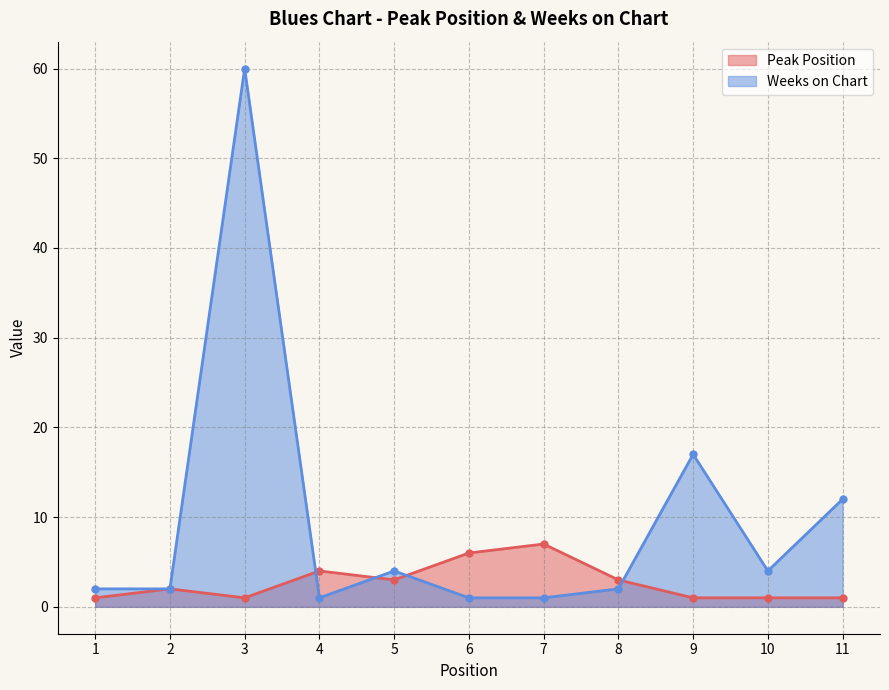

At how many categories does at least one series exceed 33?

1